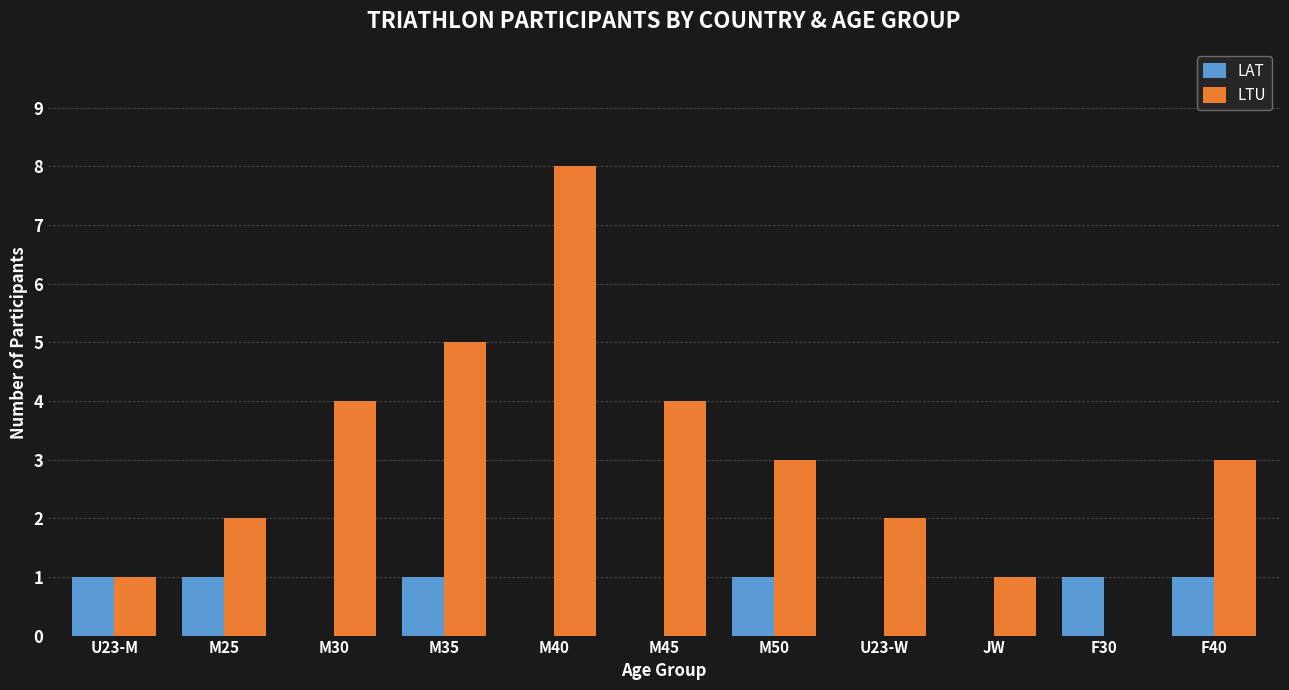

Reading left to right, transcribe all the data shown in this chart.

LAT: U23-M=1	M25=1	M30=0	M35=1	M40=0	M45=0	M50=1	U23-W=0	JW=0	F30=1	F40=1
LTU: U23-M=1	M25=2	M30=4	M35=5	M40=8	M45=4	M50=3	U23-W=2	JW=1	F30=0	F40=3